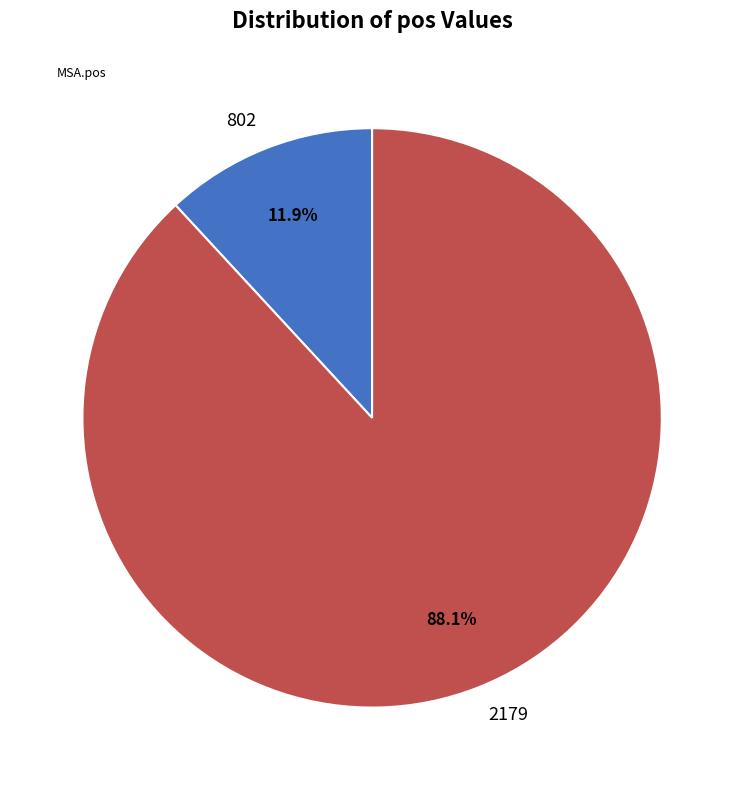

Which has a higher value, 802 or 2179?

2179